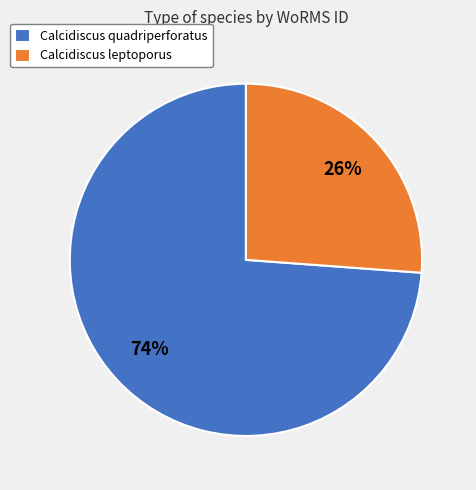

Combined, do Calcidiscus quadriperforatus and Calcidiscus leptoporus account for over 50%?

Yes